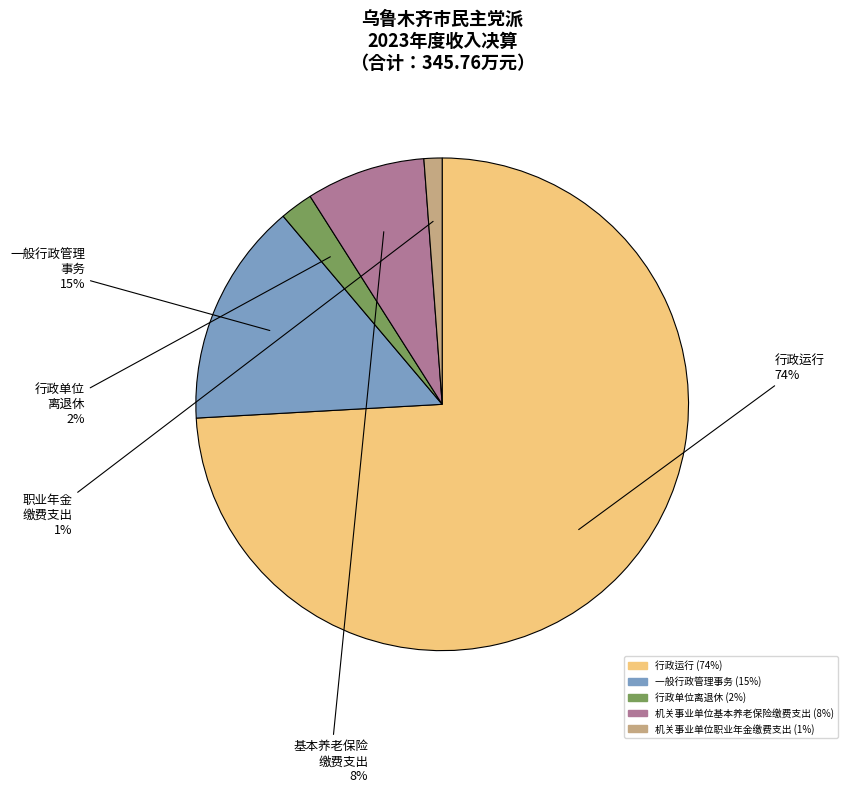

Between 机关事业单位基本养老保险缴费支出 and 行政单位离退休, which is larger?

机关事业单位基本养老保险缴费支出